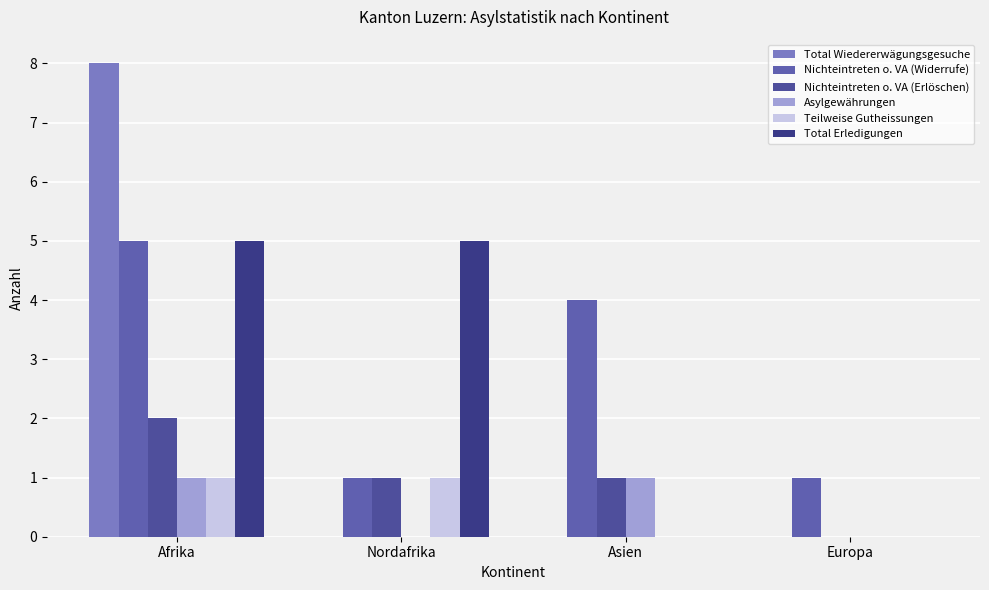

What is the label of the 4th bar from the left?

Europa